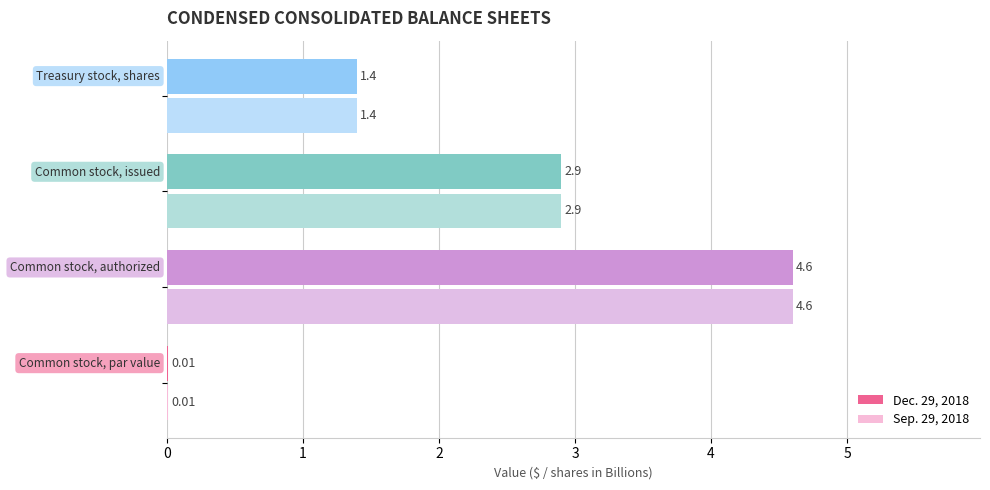

List the series in order of their peak value, lowest first.

Dec. 29, 2018, Sep. 29, 2018